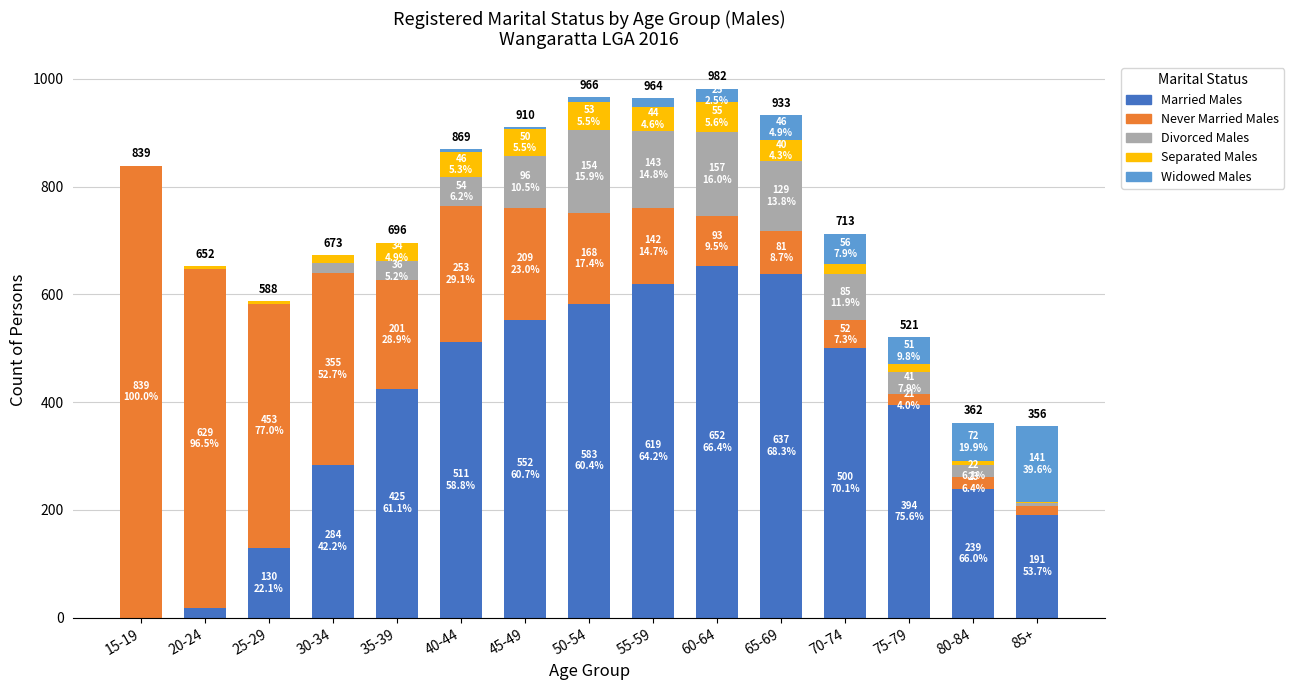

What is the maximum value for Married Males?

652